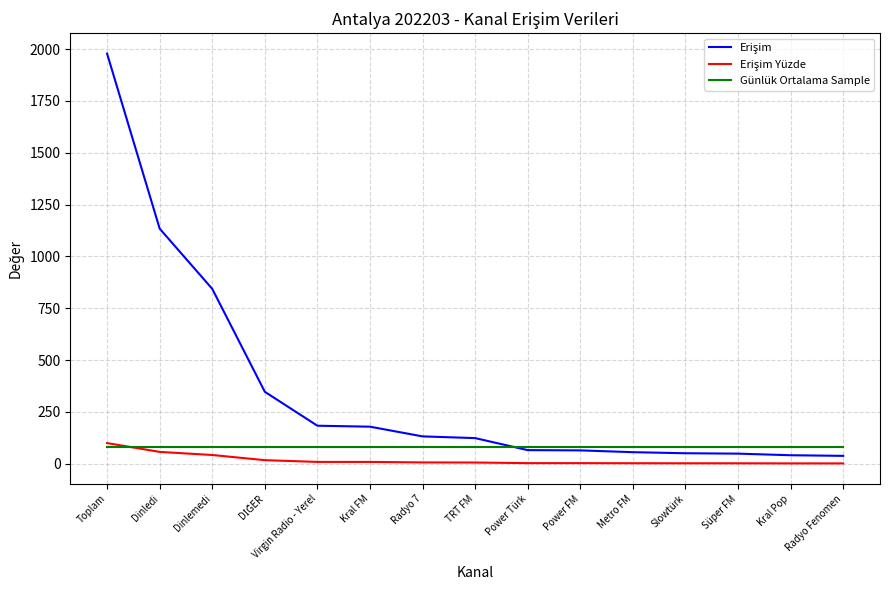

True or false: Günlük Ortalama Sample has a value of 79.0 at Dinlemedi.

True